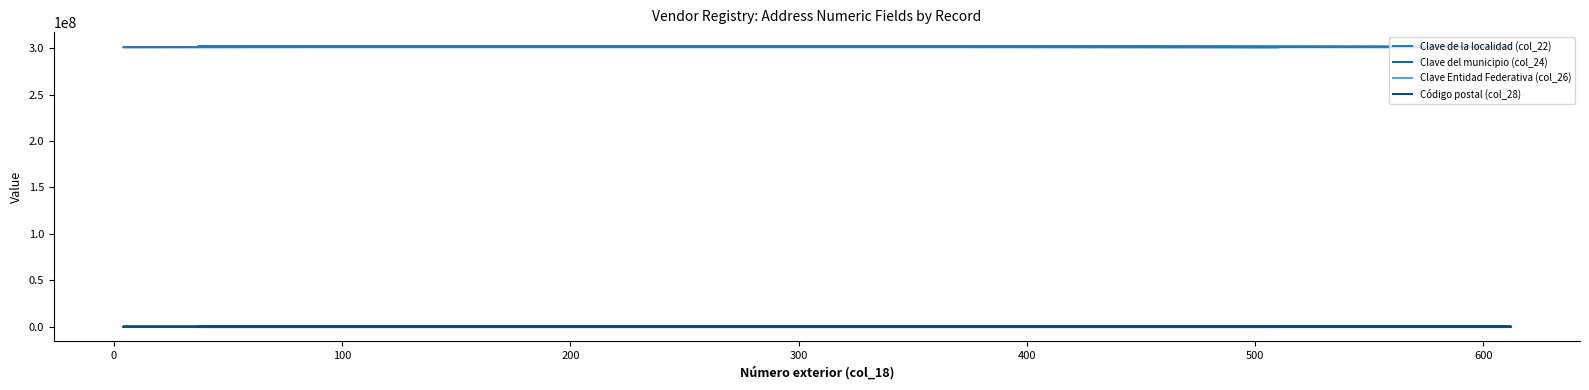

Does the chart display data point markers on the line(s)?

No